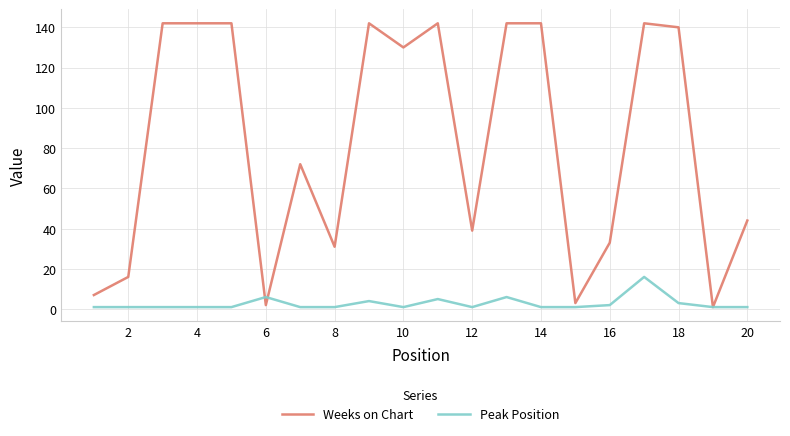

Count the number of data series in this chart.

2